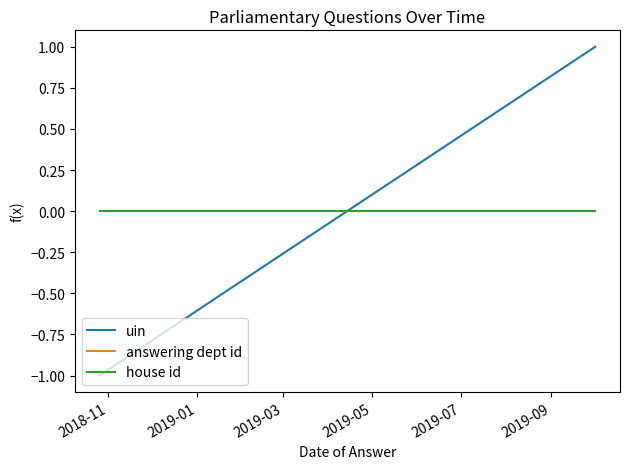

Does the chart have visible grid lines?

No